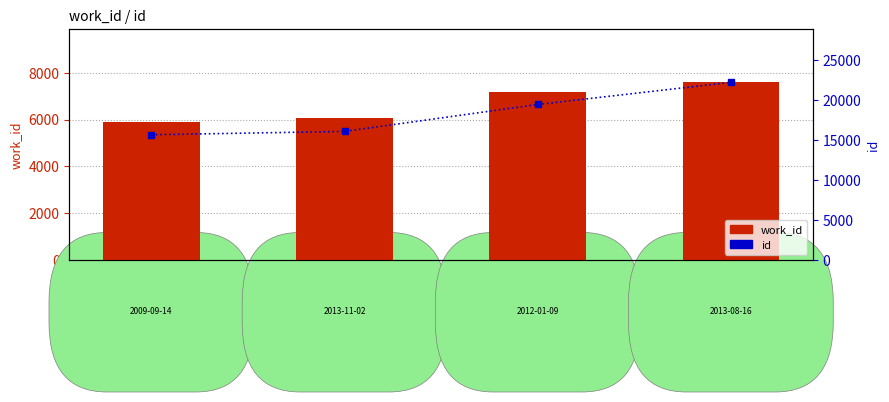

How many work_id values are between 6071 and 7591?

3